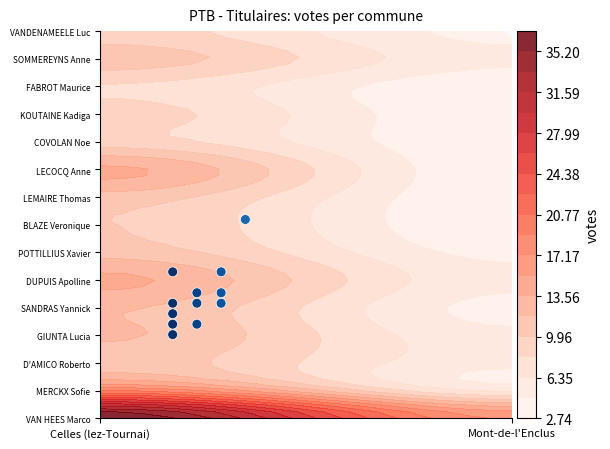

What is the average value?

5.0